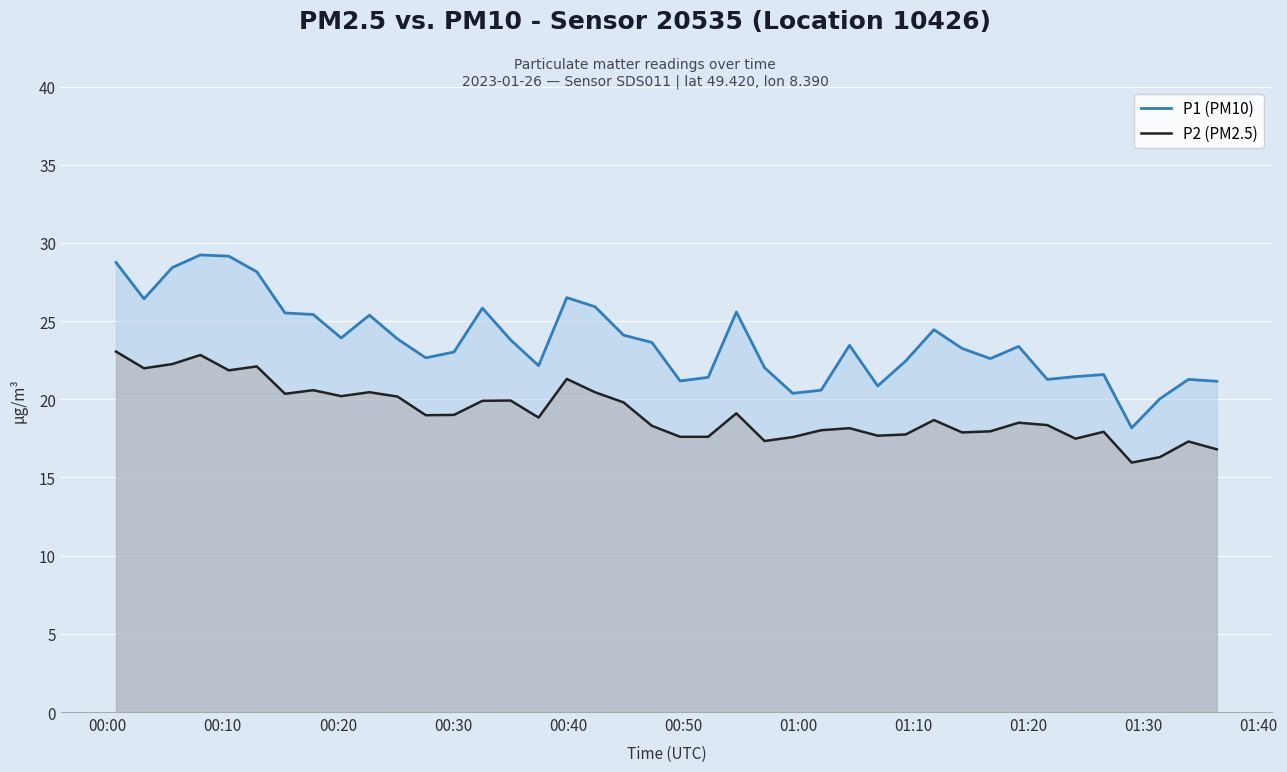

Reading left to right, what are all the values shown in this chart?

P1 (PM10): 28.8	26.4	28.4	29.2	29.1	28.1	25.5	25.4	23.9	25.4	23.9	22.6	23.0	25.8	23.8	22.1	26.5	25.9	24.1	23.6	21.2	21.4	25.6	22.0	20.4	20.6	23.4	20.9	22.4	24.4	23.2	22.6	23.4	21.3	21.4	21.6	18.2	20.0	21.3	21.1
P2 (PM2.5): 23.1	22.0	22.2	22.8	21.9	22.1	20.4	20.6	20.2	20.4	20.2	19.0	19.0	19.9	19.9	18.8	21.3	20.4	19.8	18.3	17.6	17.6	19.1	17.3	17.6	18.0	18.1	17.7	17.8	18.7	17.9	17.9	18.5	18.4	17.5	17.9	15.9	16.3	17.3	16.8